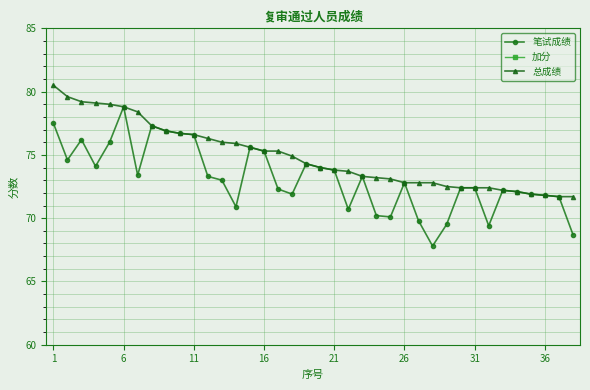

At which label does 笔试成绩 reach its peak?

6